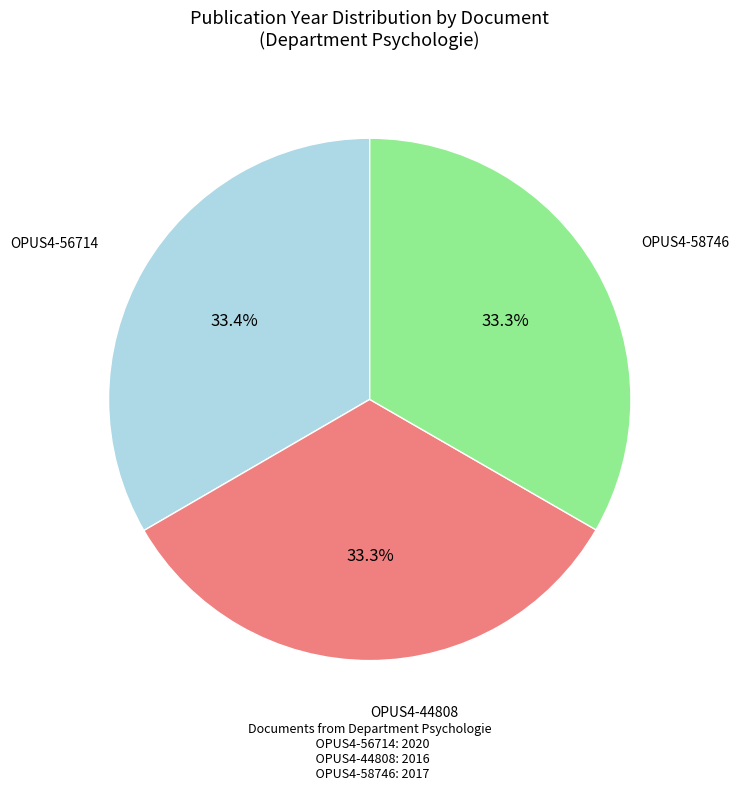

Approximately how many times larger is the value at OPUS4-58746 compared to OPUS4-44808?

1.0